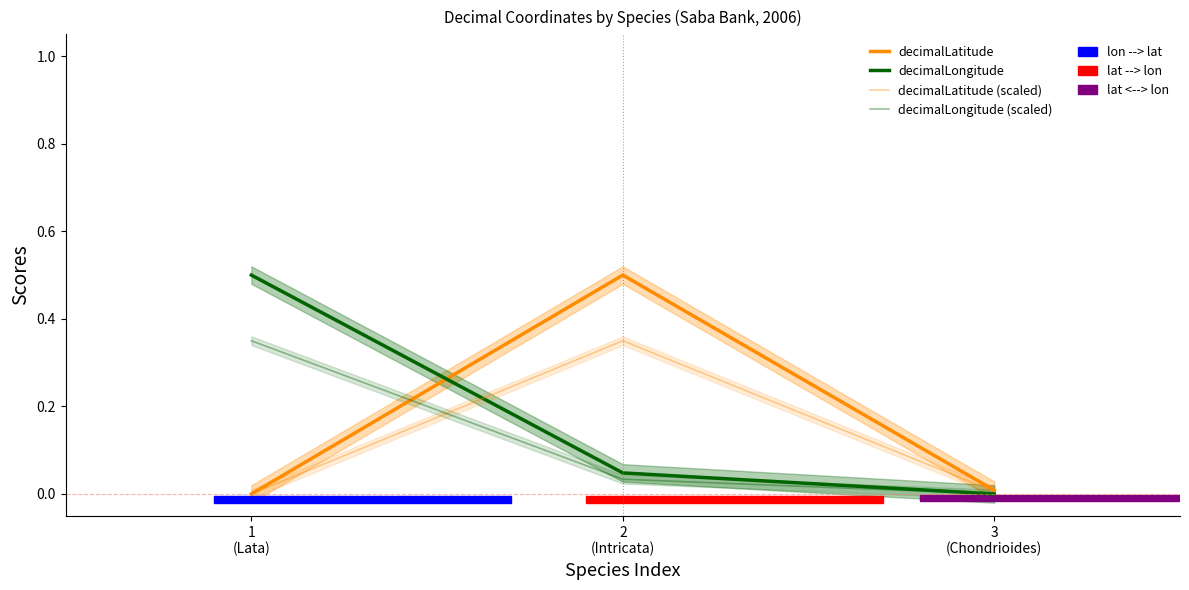

How many positive values does the decimalLongitude series have?

2